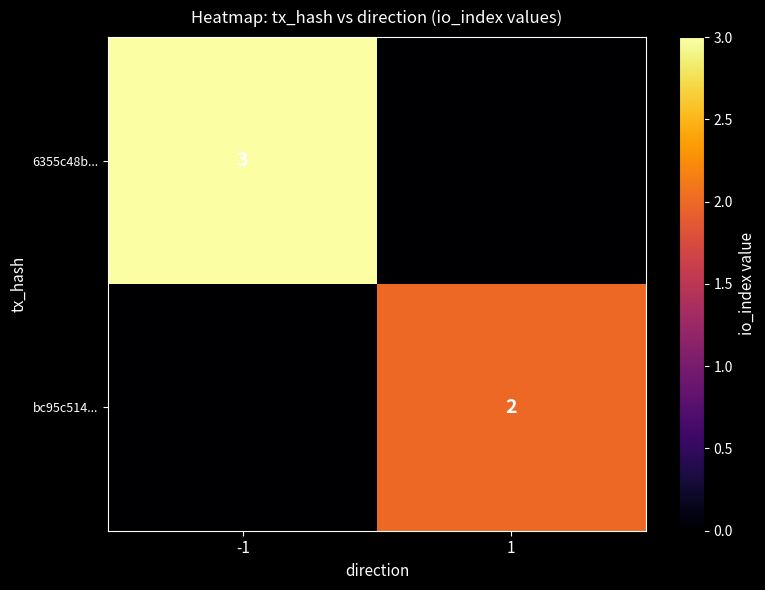

Is it true that 6355c48b... equals 2 at -1?

False